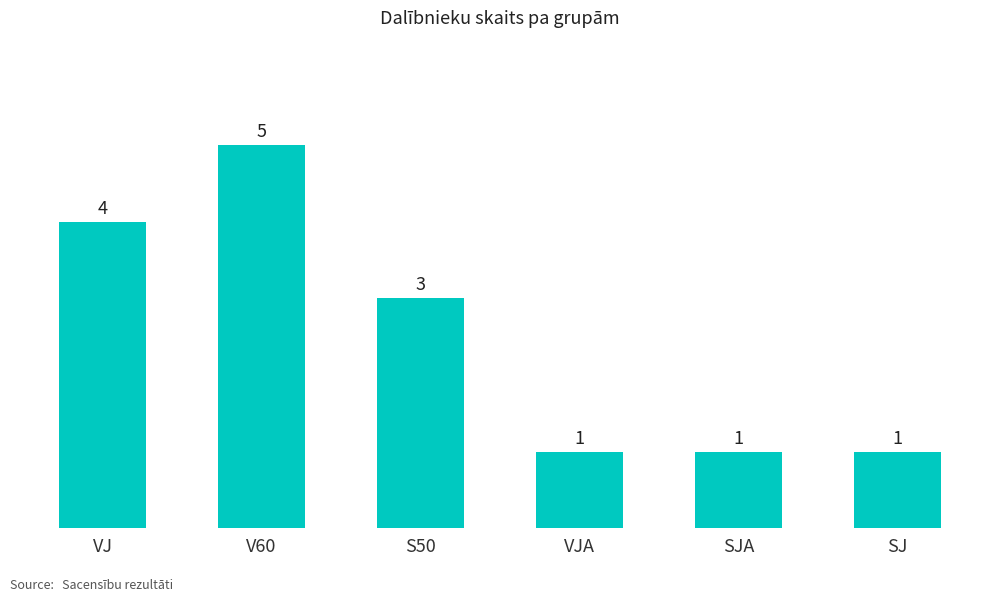

What is the greatest value displayed?

5